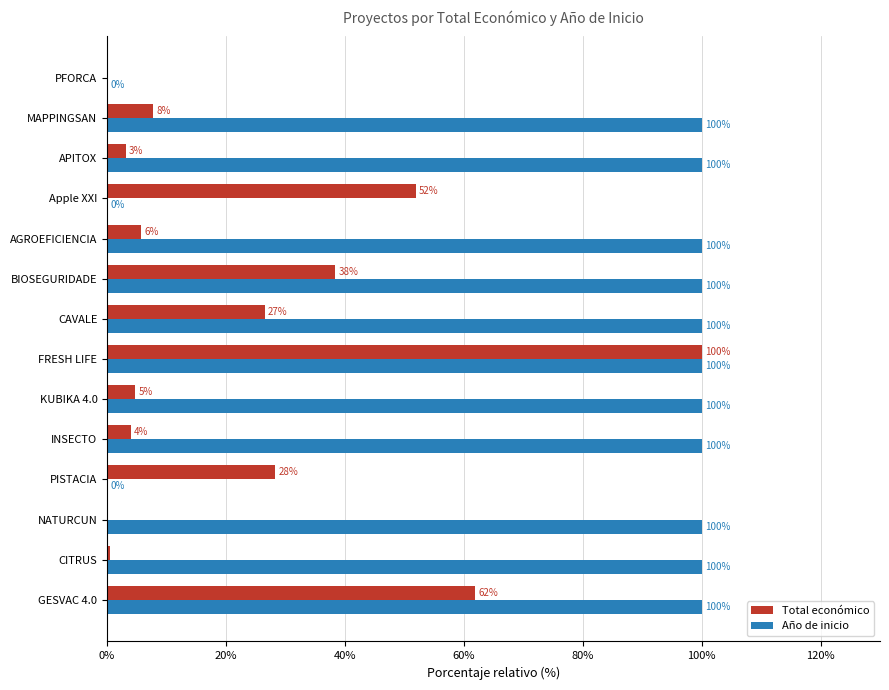

The value of Año de inicio at BIOSEGURIDADE is 100.0. True or false?

True